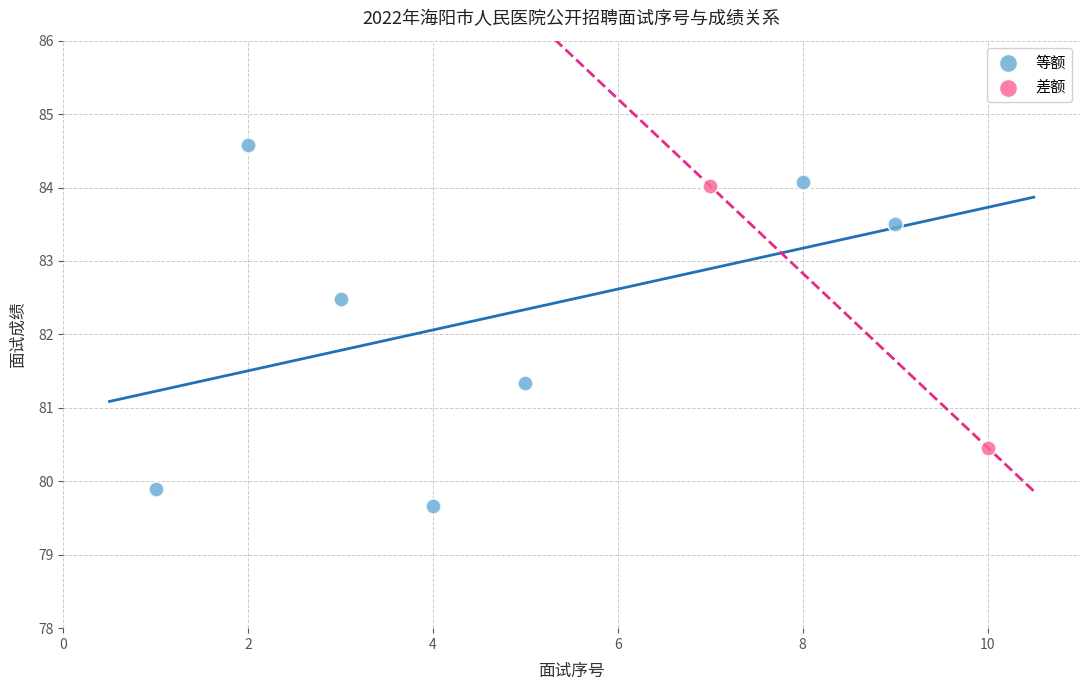

What are all the series names shown in the legend?

等额, 差额